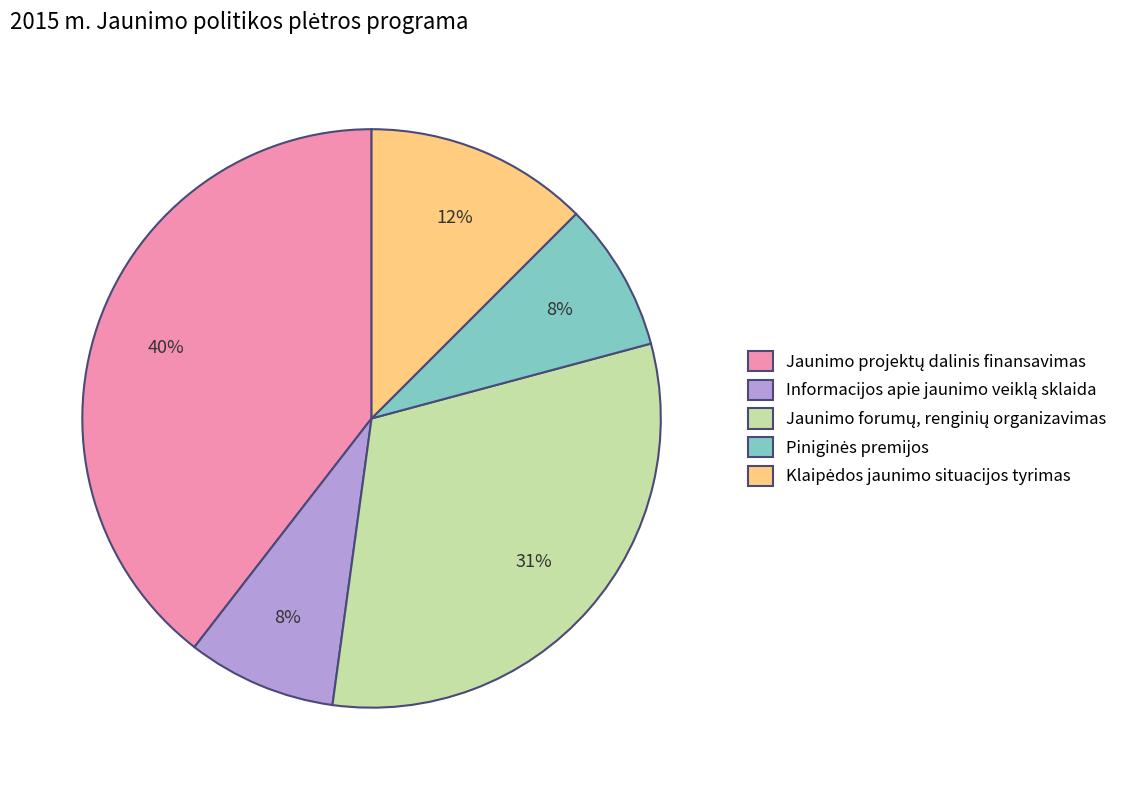

Does any single category account for the majority?

No